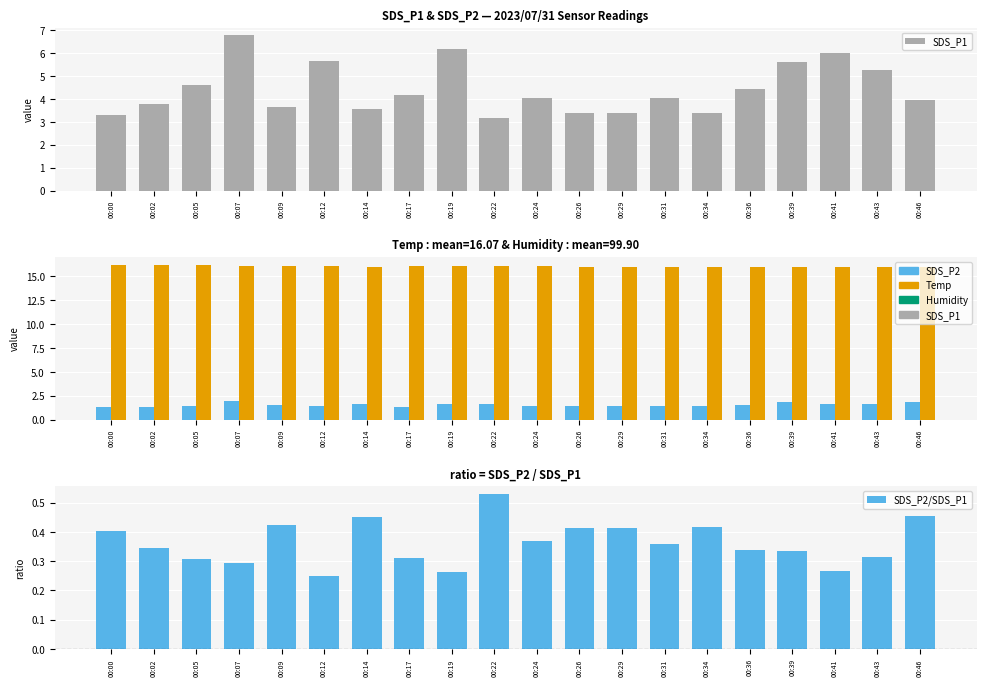

What is the average value of the Temp series?

16.1